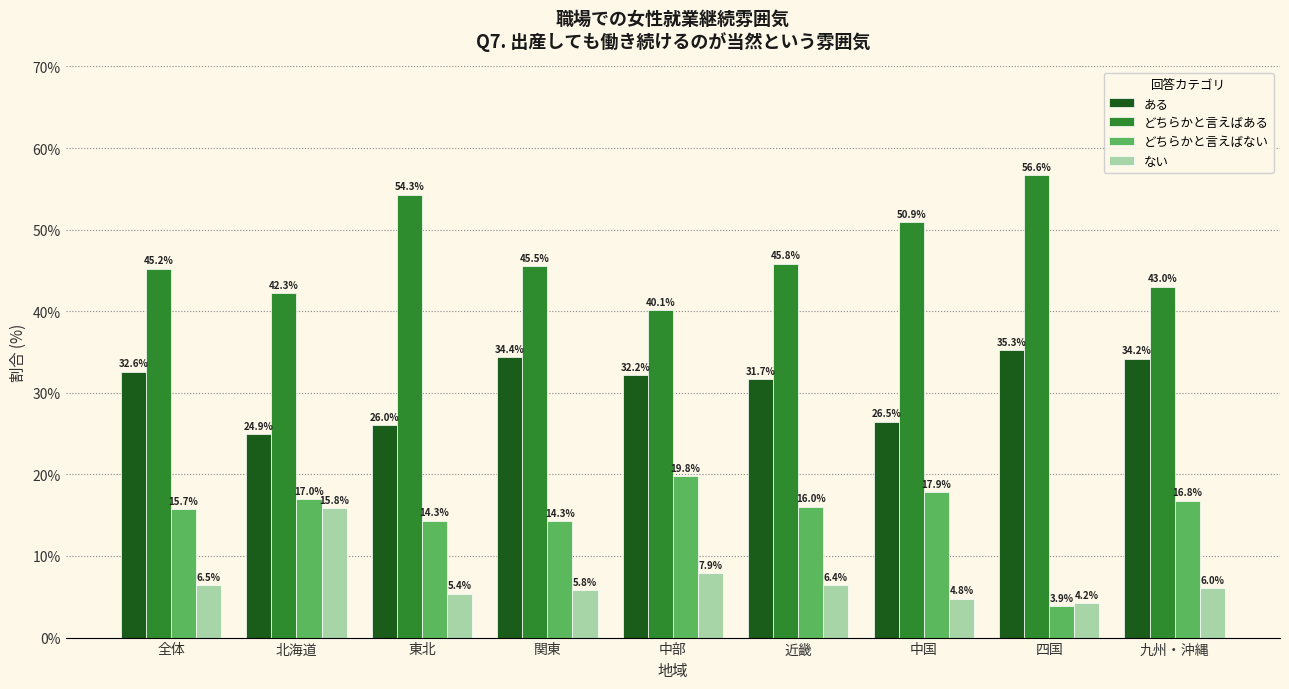

Reading right to left, transcribe all the data shown in this chart.

ある: 34.2	35.3	26.5	31.7	32.2	34.4	26.0	24.9	32.6
どちらかと言えばある: 43.0	56.6	50.9	45.8	40.1	45.5	54.3	42.3	45.2
どちらかと言えばない: 16.8	3.9	17.9	16.0	19.8	14.3	14.3	17.0	15.7
ない: 6.0	4.2	4.8	6.4	7.9	5.8	5.4	15.8	6.5